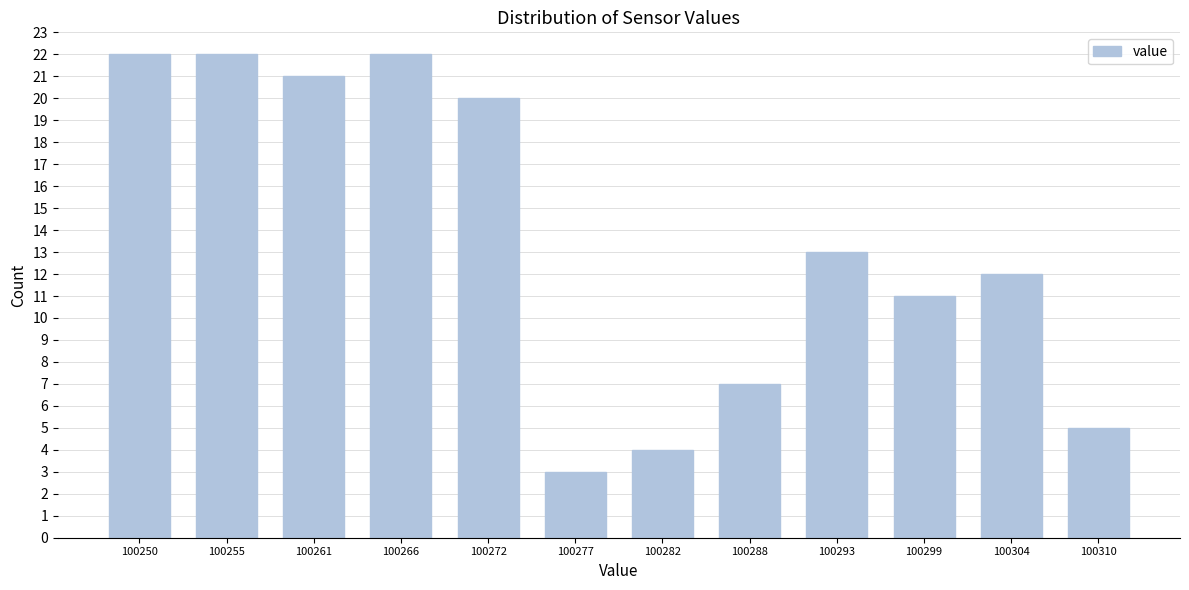

Reading left to right, extract all data points from this chart.

22	22	21	22	20	3	4	7	13	11	12	5